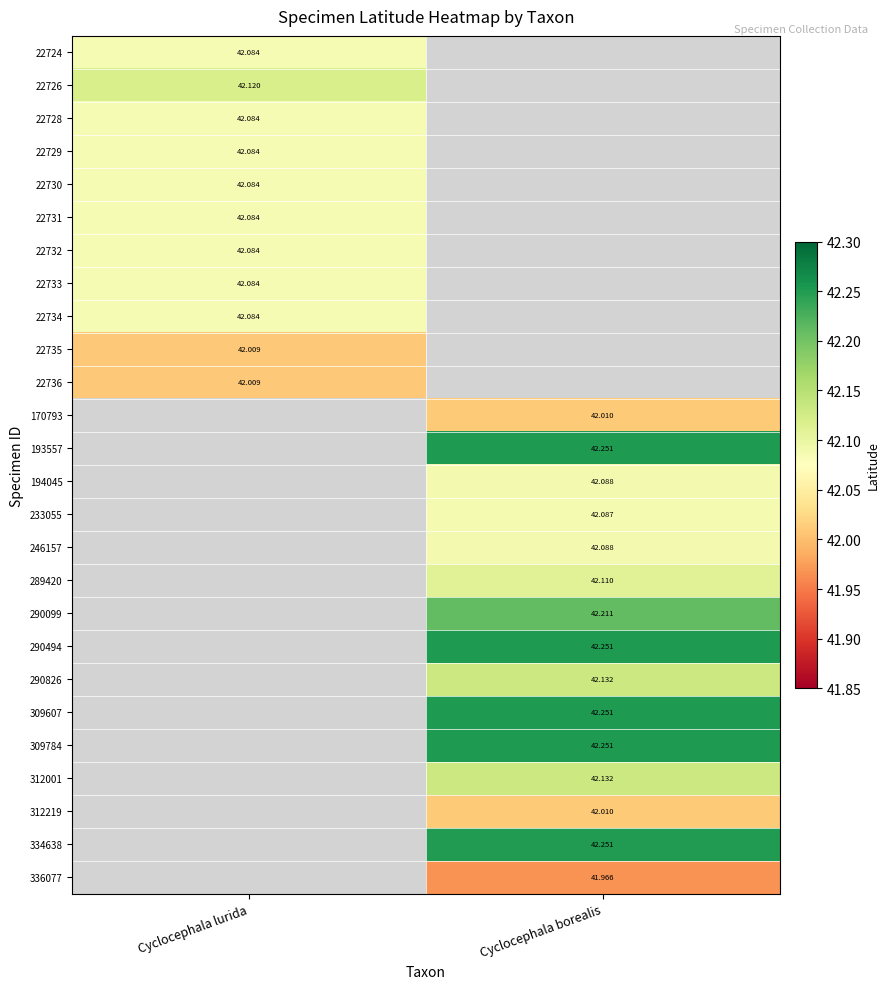

At which label is 22731 closest to 42?

Cyclocephala lurida